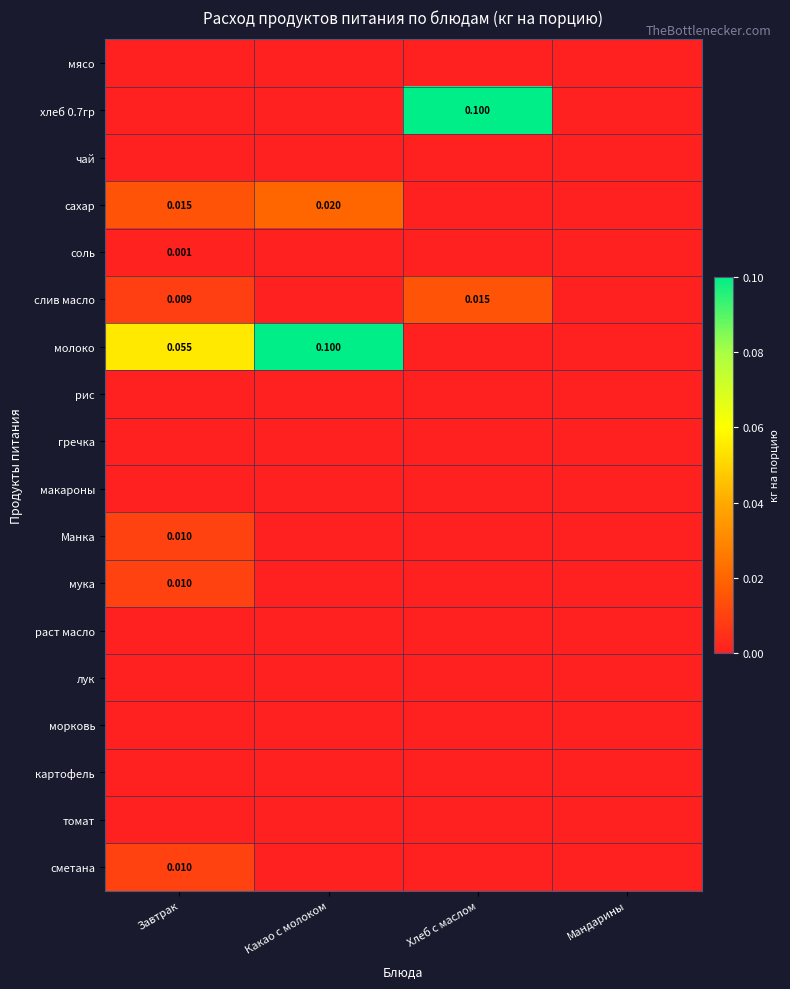

Which series has the largest total across all categories?

молоко